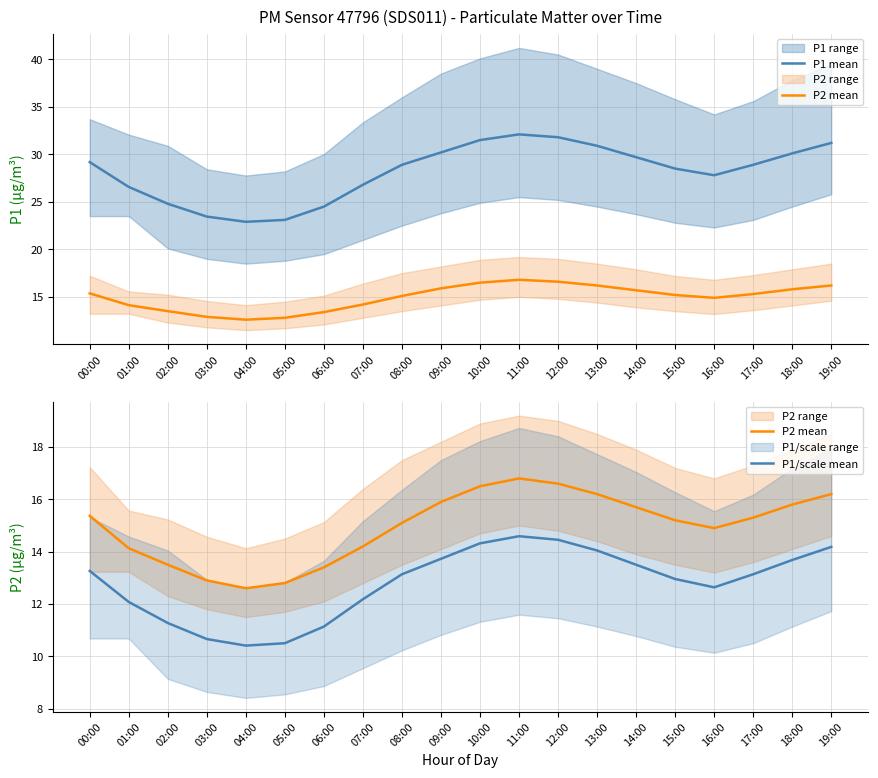

Reading right to left, what are all the values shown in this chart?

P1 mean: 31.2	30.1	28.9	27.8	28.5	29.7	30.9	31.8	32.1	31.5	30.2	28.9	26.8	24.5	23.1	22.9	23.4	24.8	26.6	29.2
P2 mean: 16.2	15.8	15.3	14.9	15.2	15.7	16.2	16.6	16.8	16.5	15.9	15.1	14.2	13.4	12.8	12.6	12.9	13.5	14.1	15.4
P1/scale mean: 14.2	13.7	13.1	12.6	13.0	13.5	14.0	14.5	14.6	14.3	13.7	13.1	12.2	11.1	10.5	10.4	10.7	11.3	12.1	13.3